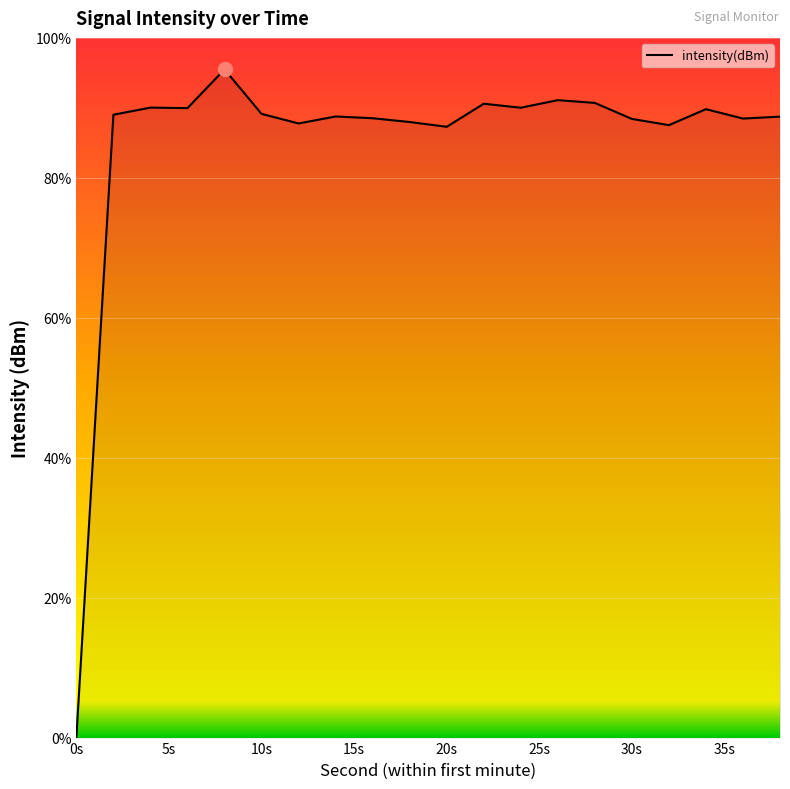

Does the chart display data point markers on the line(s)?

No